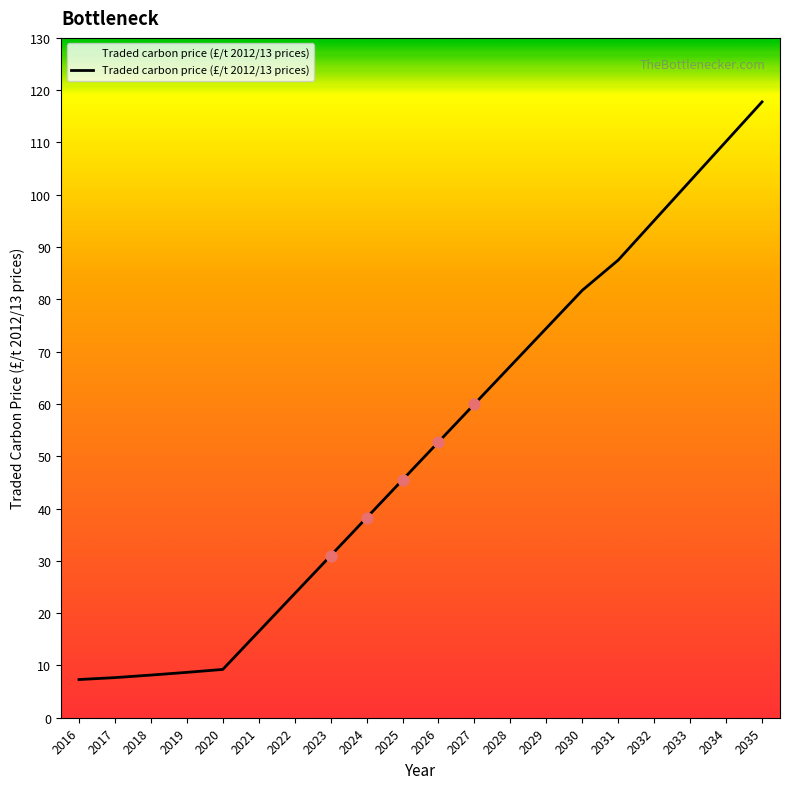

What is the change in value from 2034 to 2035?

+7.6